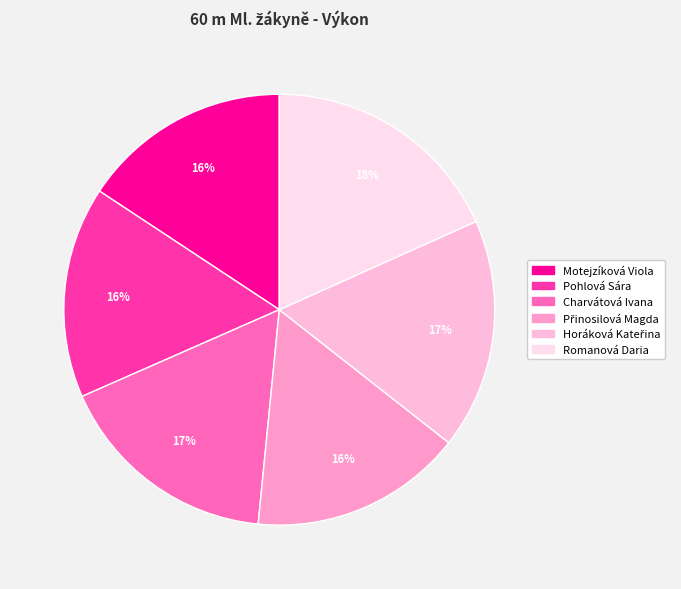

Rank the categories by value from lowest to highest.

Motejzíková Viola, Pohlová Sára, Přinosilová Magda, Charvátová Ivana, Horáková Kateřina, Romanová Daria